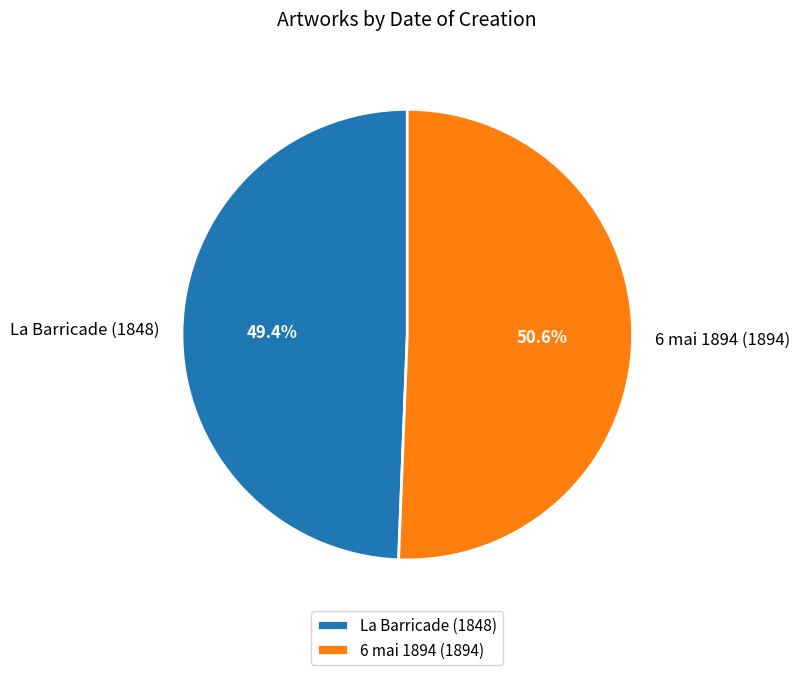

What is the ratio of the value at 6 mai 1894 (1894) to the value at La Barricade (1848)?

1.0